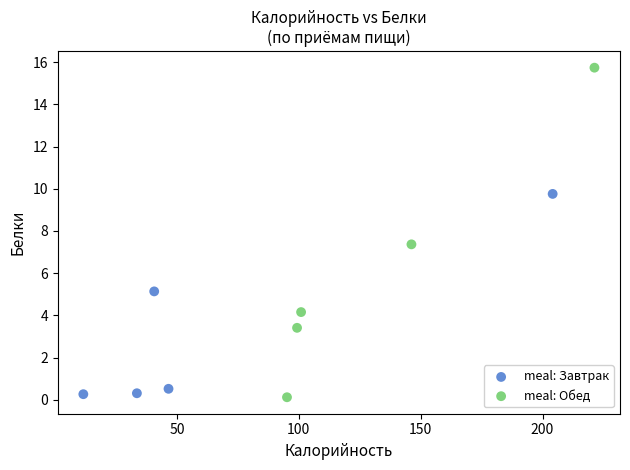

Which series has the widest spread of Y values?

meal: Обед